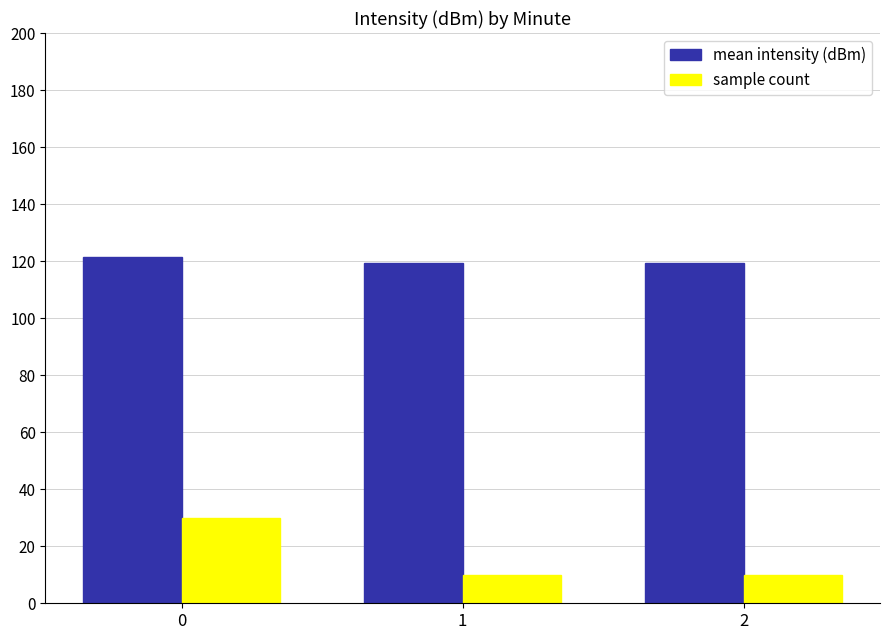

Which series changed the most between 0 and 1?

sample count